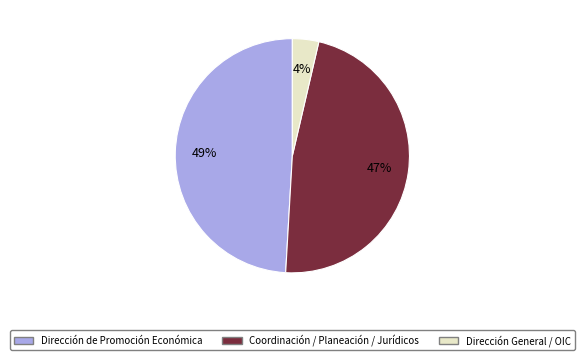

How many slices are in this pie chart?

3